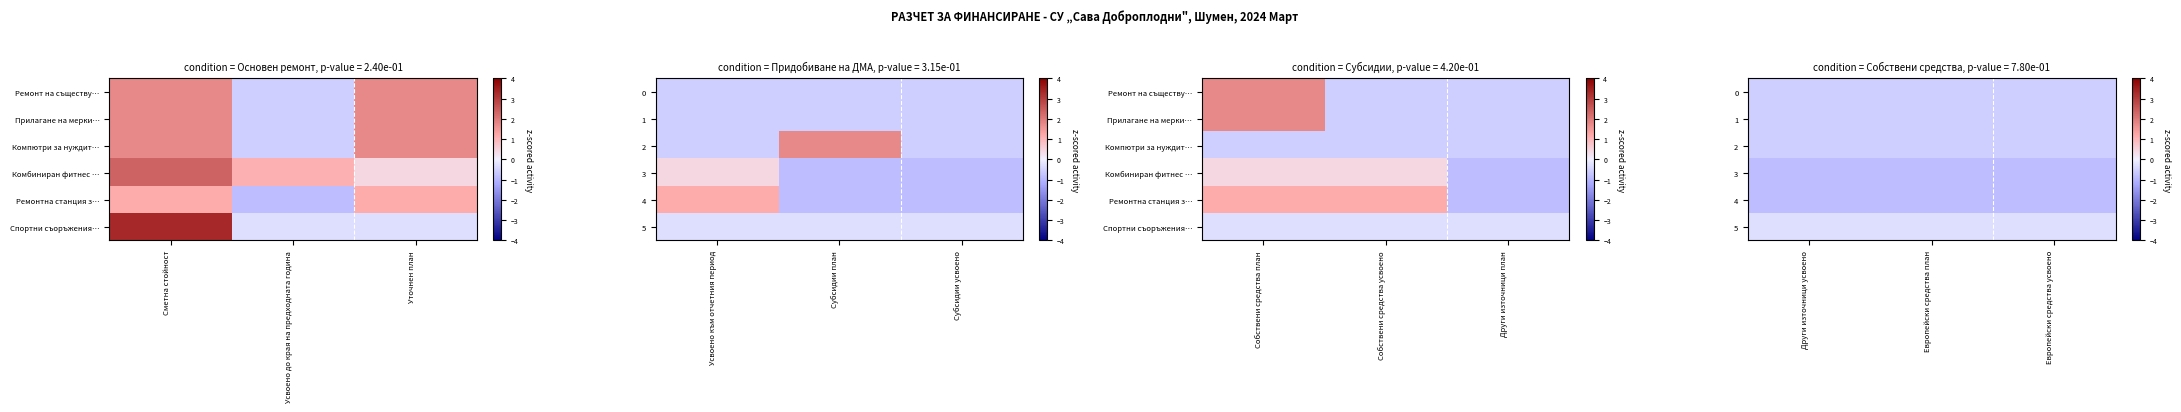

Count the number of data series in this chart.

6